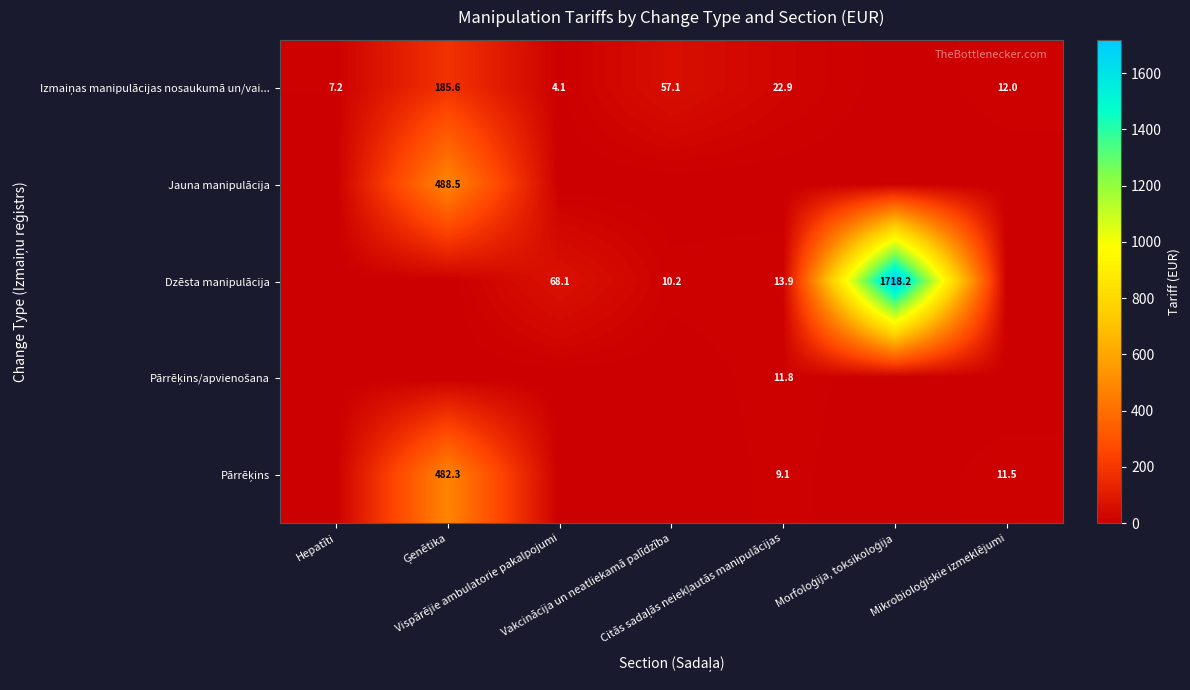

At which category is the sum across all series the highest?

Morfoloģija, toksikoloģija